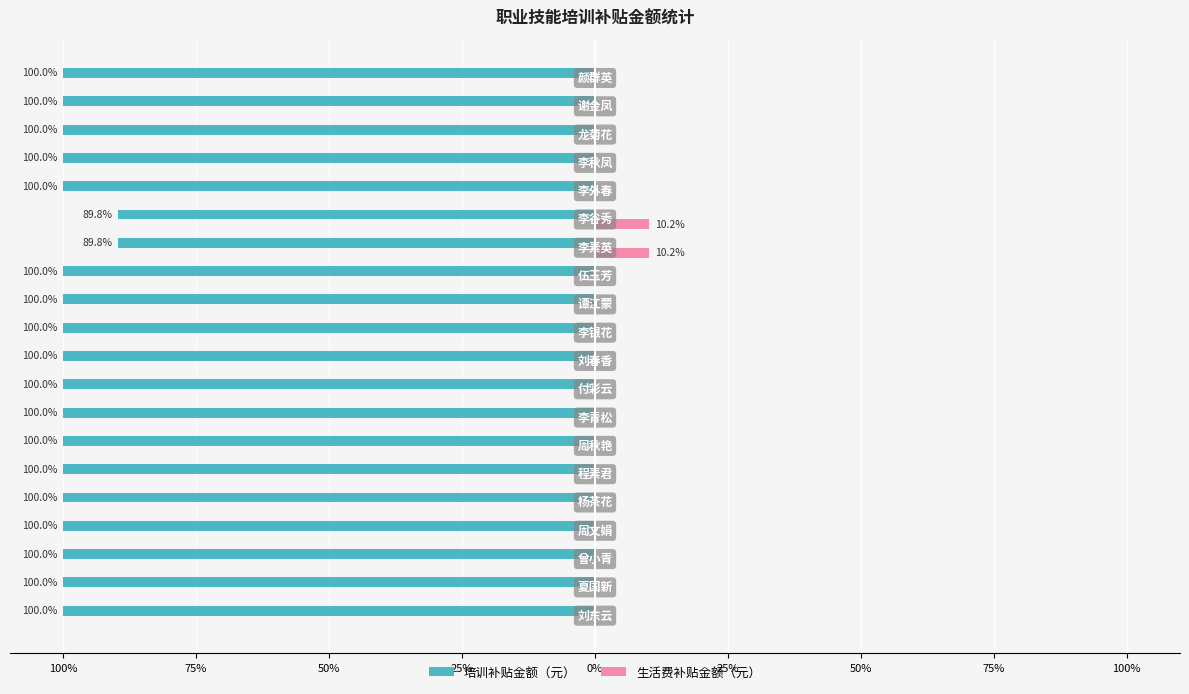

Reading left to right, list all the values displayed in this chart.

培训补贴金额（元）: -100.0	-100.0	-100.0	-100.0	-100.0	-100.0	-100.0	-100.0	-100.0	-100.0	-100.0	-100.0	-100.0	-89.8	-89.8	-100.0	-100.0	-100.0	-100.0	-100.0
生活费补贴金额（元）: 0.0	0.0	0.0	0.0	0.0	0.0	0.0	0.0	0.0	0.0	0.0	0.0	0.0	10.2	10.2	0.0	0.0	0.0	0.0	0.0